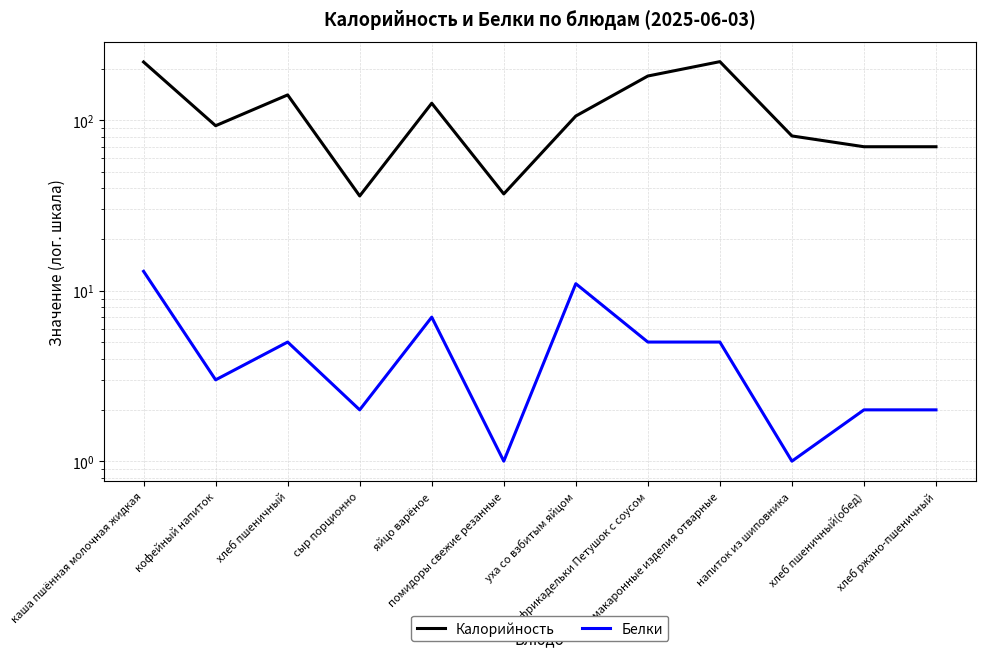

True or false: Белки and Калорийность cross at least once.

False